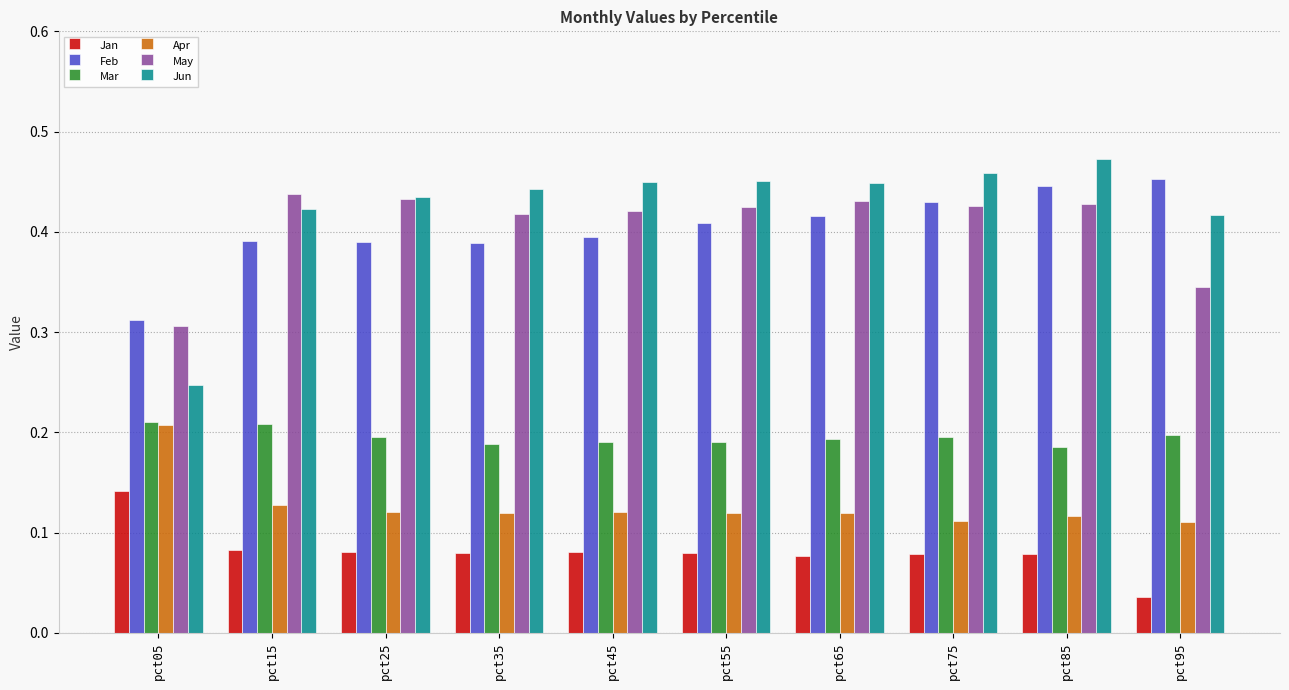

How many bars are there in each group?

6